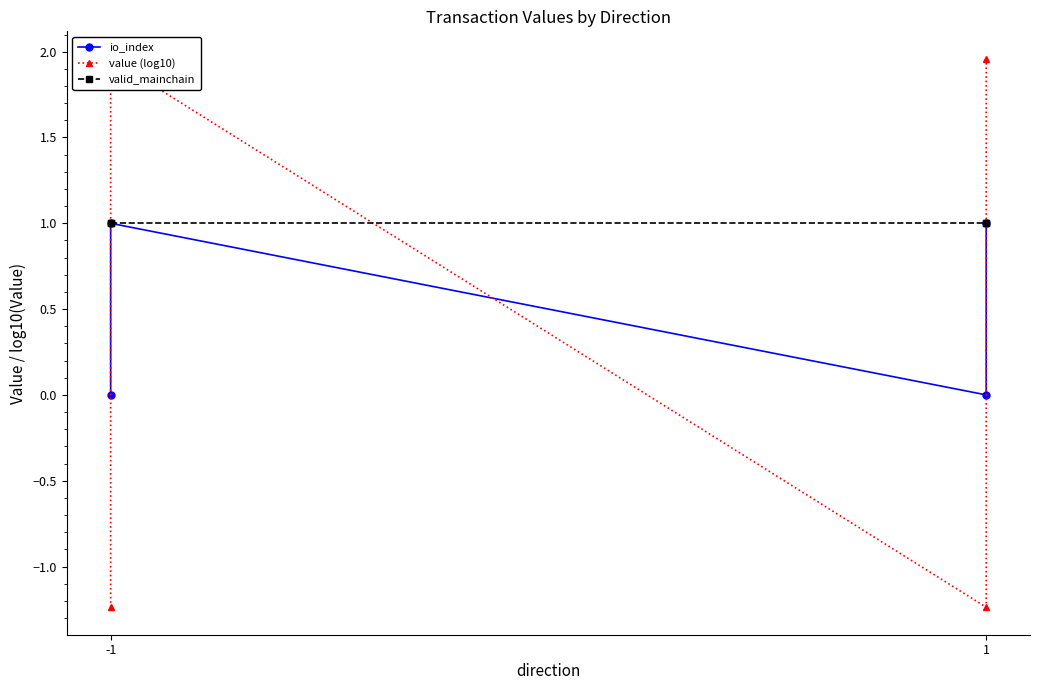

What is the value of the value (log10) point at the 3rd from the left?

-1.2